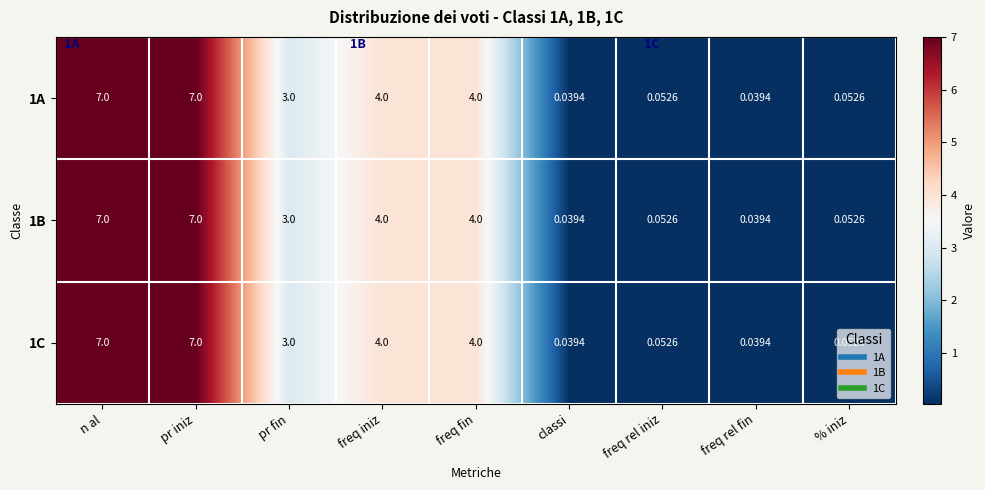

Is the value of 1A at freq rel fin greater than the value of 1B at pr iniz?

No